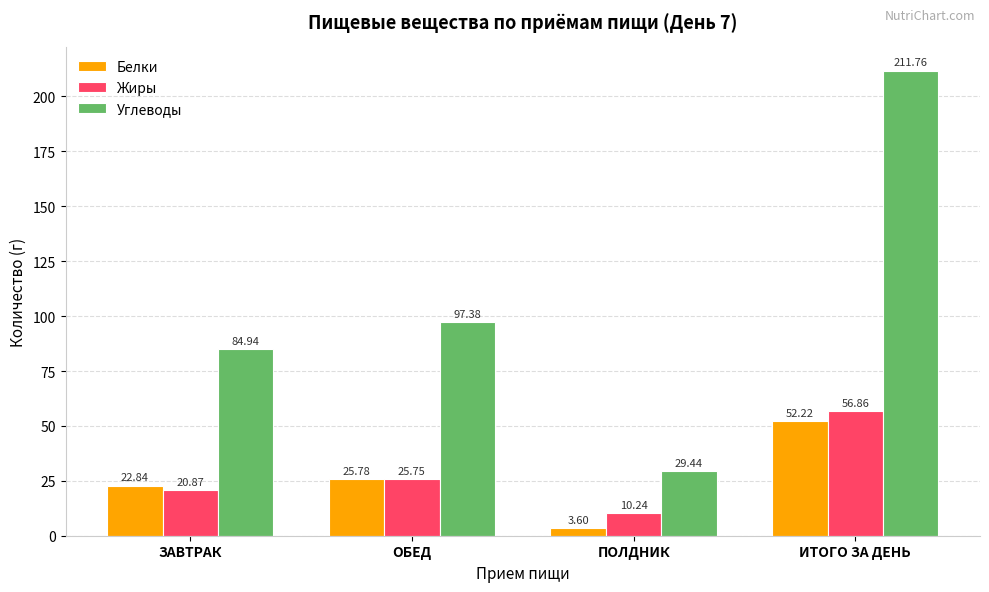

Which label corresponds to the largest value in the chart?

ИТОГО ЗА ДЕНЬ